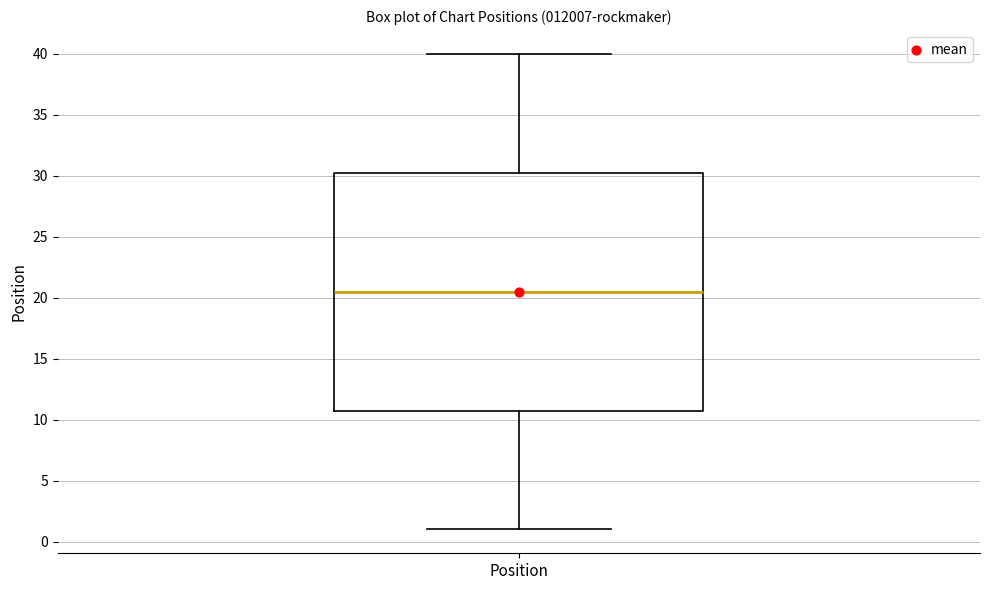

Transcribe this box plot: give where the median line is, the range the box spans, and where the two whiskers end, as read against the y-axis. The values are not printed on the chart, so give them approximately, as read against the axis.

median 20.5, box 11.0 to 30.5, whiskers 1.0 to 40.0